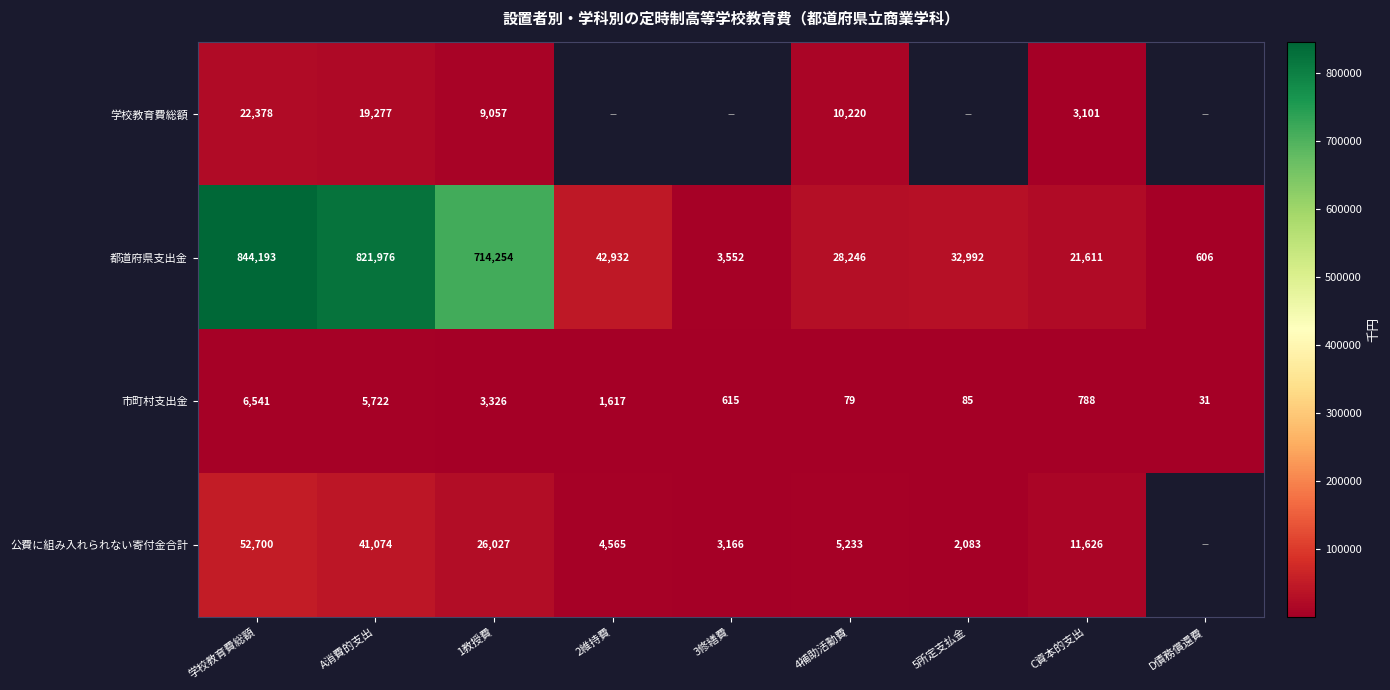

What is the sum of all 都道府県支出金 values?

2510362